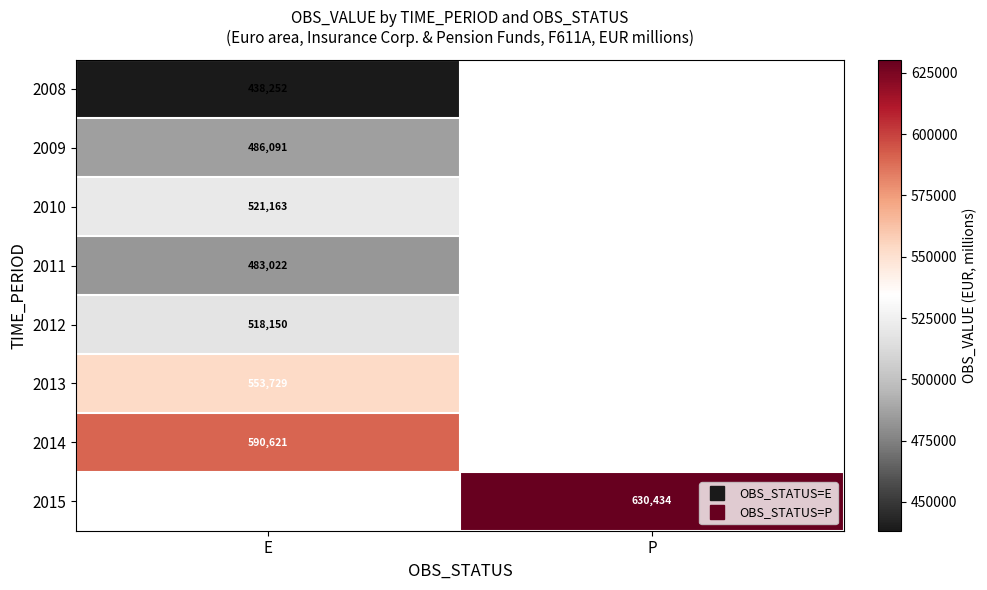

What is the smallest value displayed?

438252.2